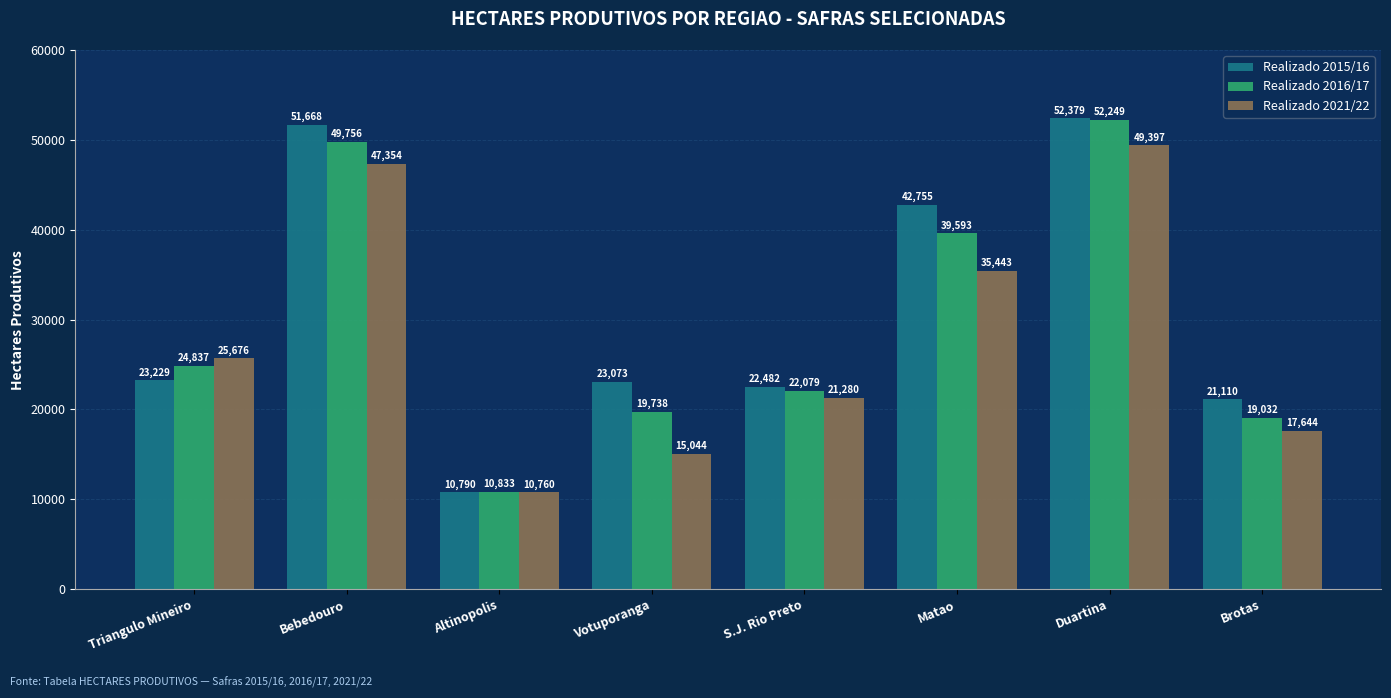

How many bars are there in each group?

3